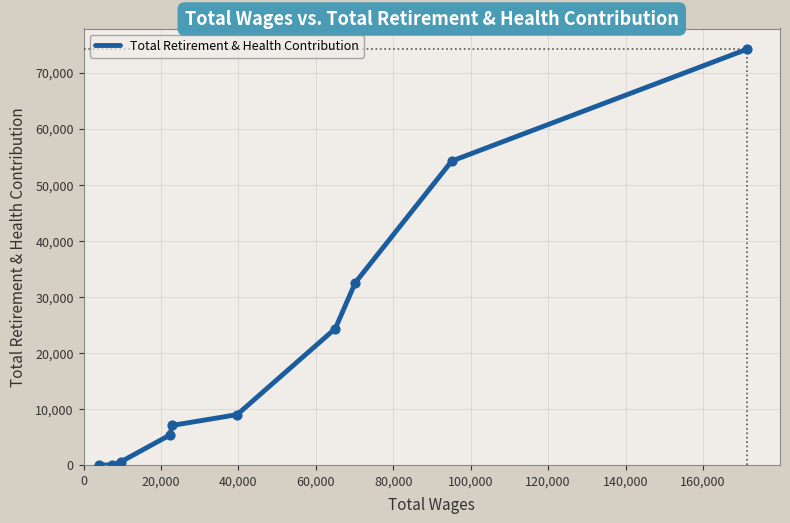

What is the difference between the maximum and minimum values?

74148